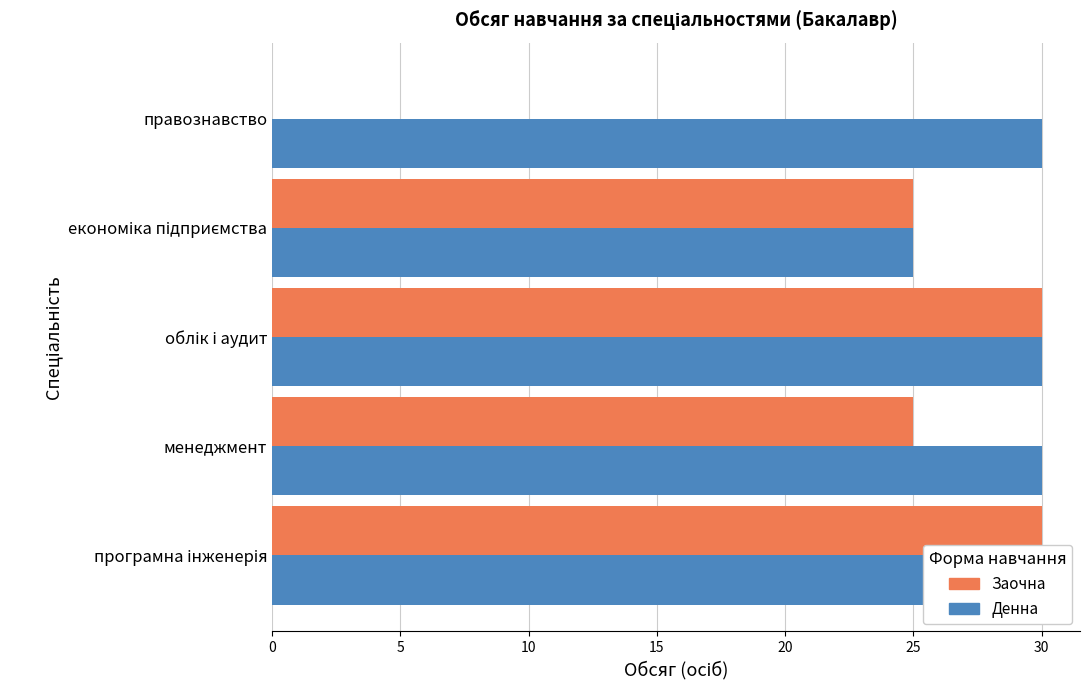

Which series has the largest total across all categories?

Денна